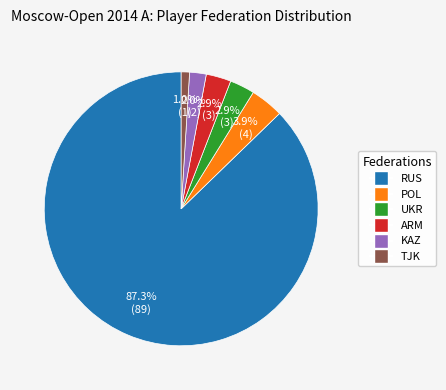

Is RUS the majority of the pie?

Yes